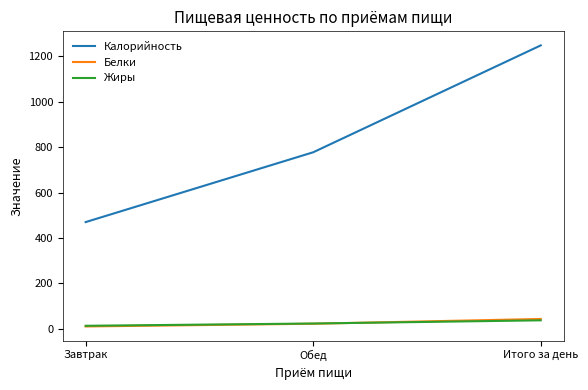

What value does the Белки series have at Итого за день?

44